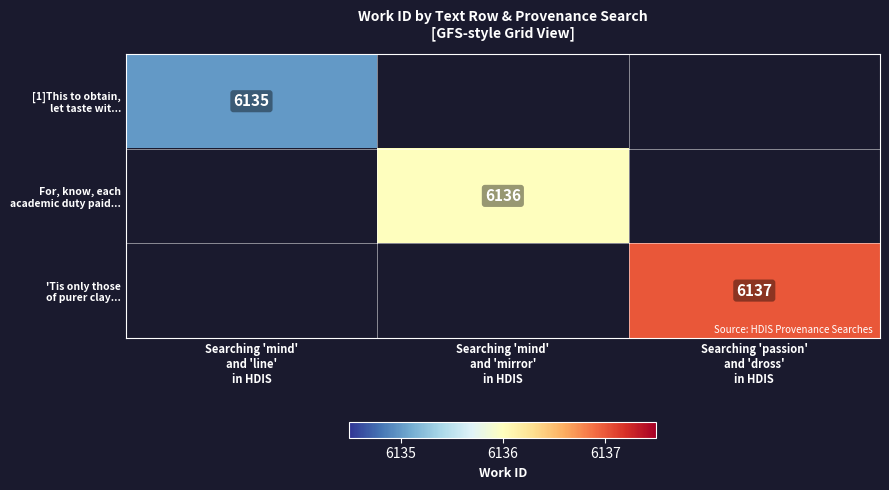

Which category has the highest value across all series?

Searching 'passion'
and 'dross'
in HDIS